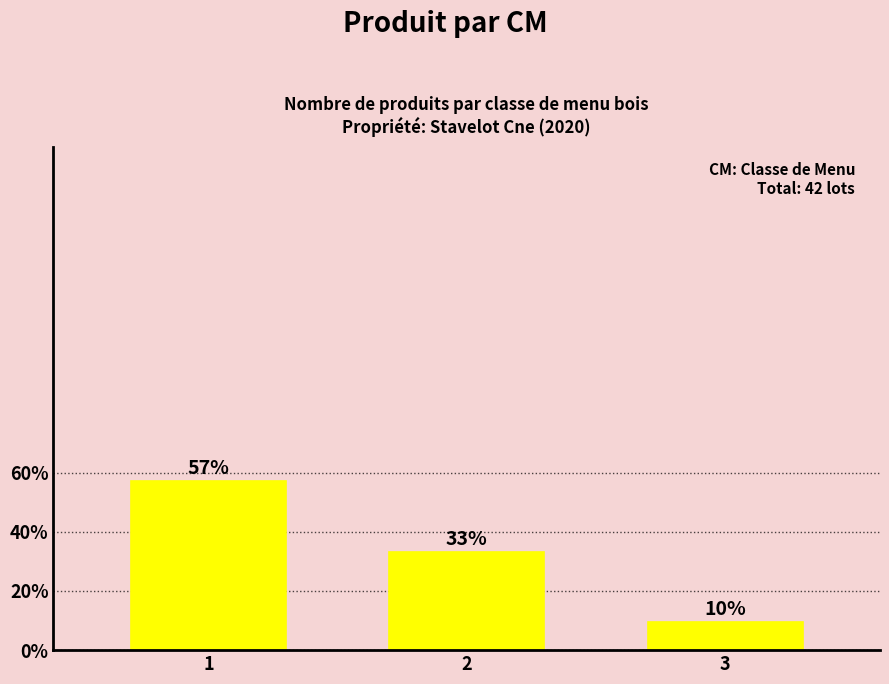

Does the chart contain any negative values?

No